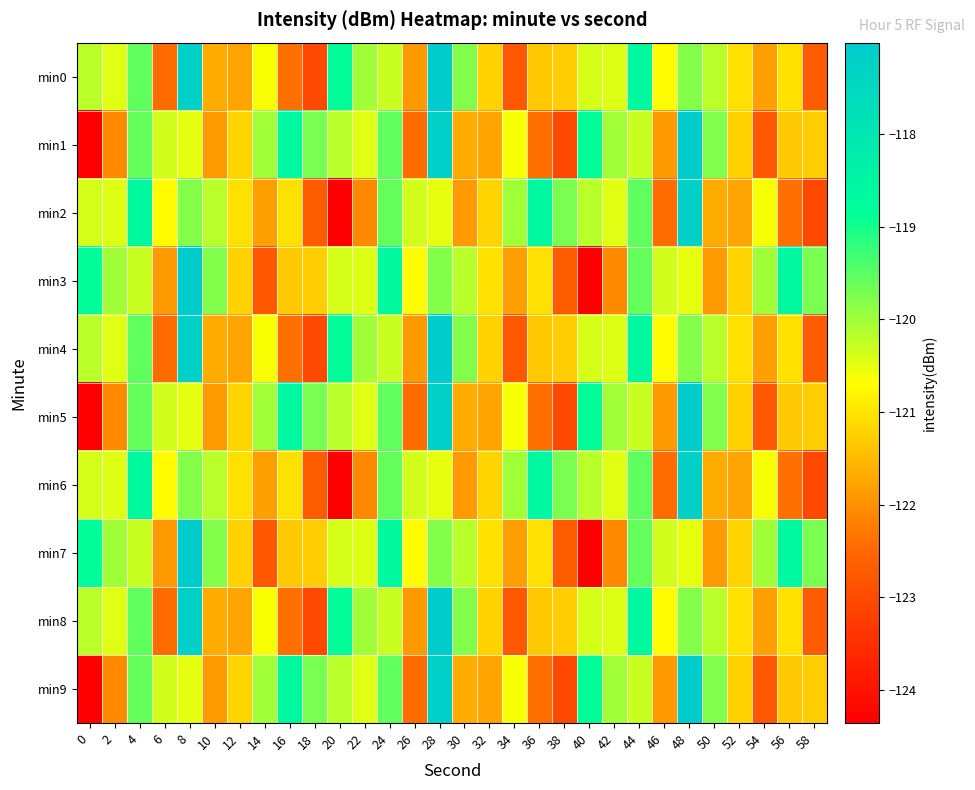

Which has a higher value, 48 or 0?

48